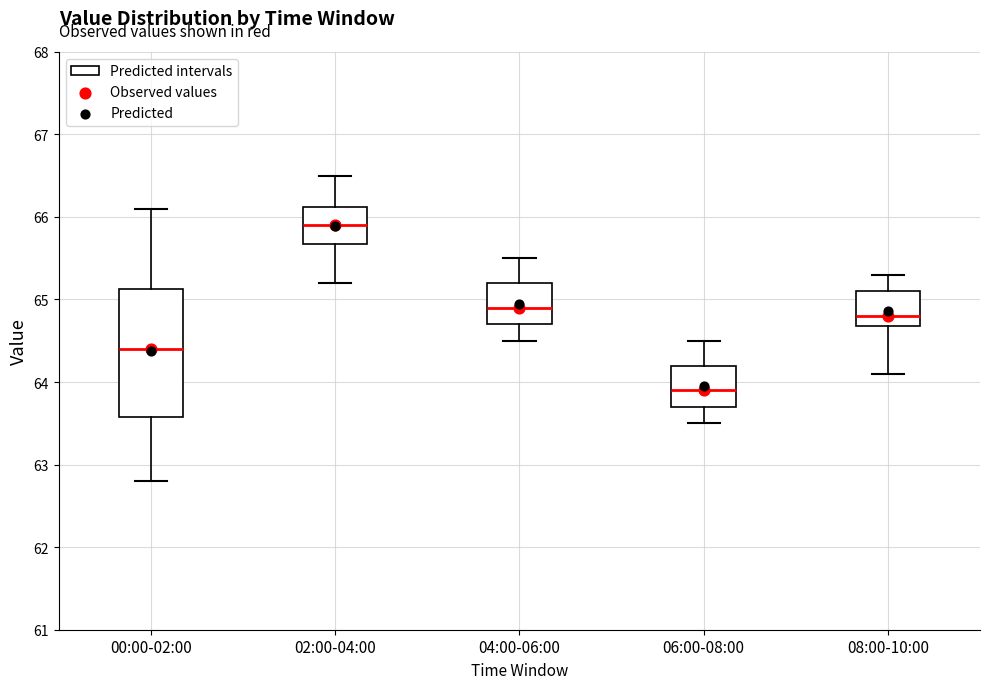

Reading left to right, read every box against the y-axis: the position of its median line, the range the box covers, and the ends of its whiskers. The values are not printed on the chart, so give them approximately, as read against the axis.

00:00-02:00: median 64.4, box 63.6 to 65.1, whiskers 62.8 to 66.1
02:00-04:00: median 65.9, box 65.7 to 66.1, whiskers 65.2 to 66.5
04:00-06:00: median 64.9, box 64.7 to 65.2, whiskers 64.5 to 65.5
06:00-08:00: median 63.9, box 63.7 to 64.2, whiskers 63.5 to 64.5
08:00-10:00: median 64.8, box 64.7 to 65.1, whiskers 64.1 to 65.3